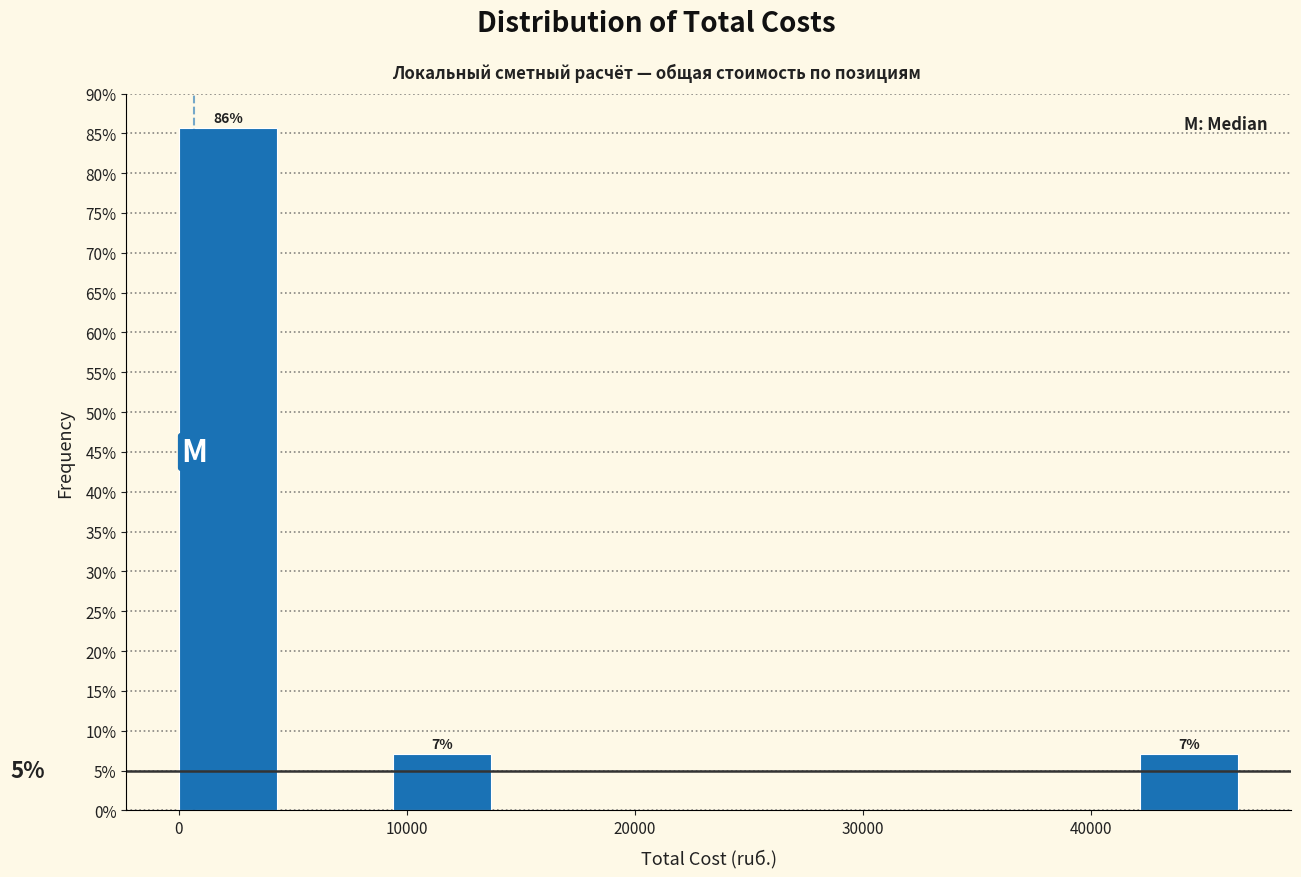

Over which range of the x-axis is the bar tallest?

0 to 5000